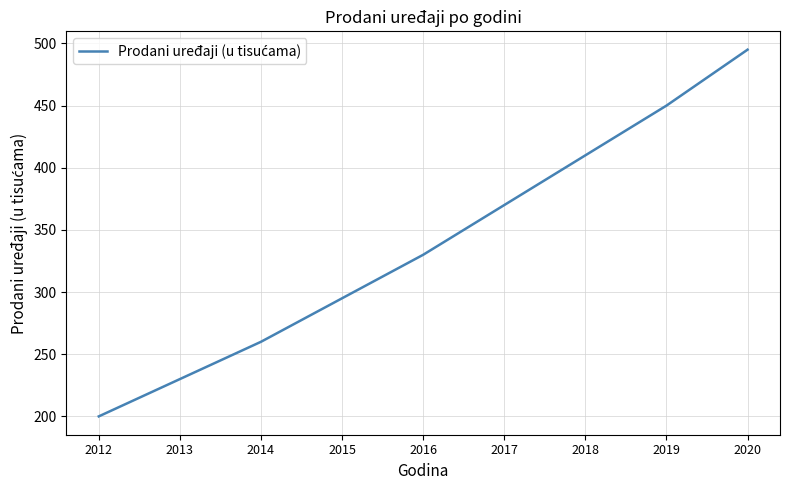

What is the maximum value shown in the chart?

495